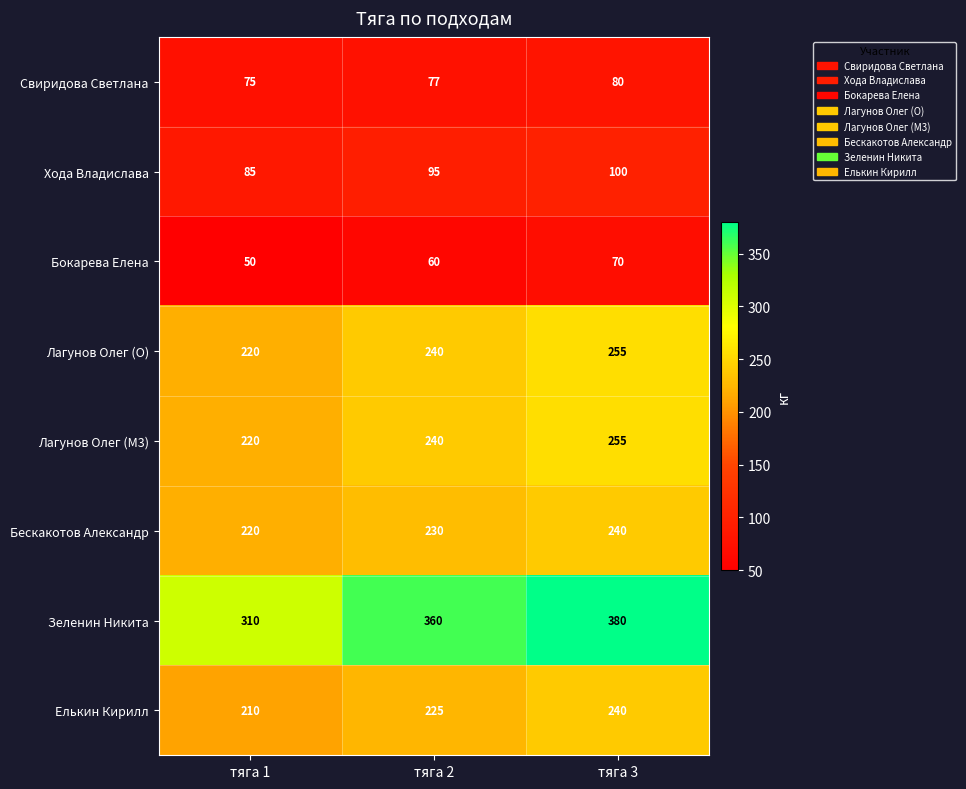

Is the value of Лагунов Олег (O) at тяга 2 greater than the value of Зеленин Никита at тяга 3?

No